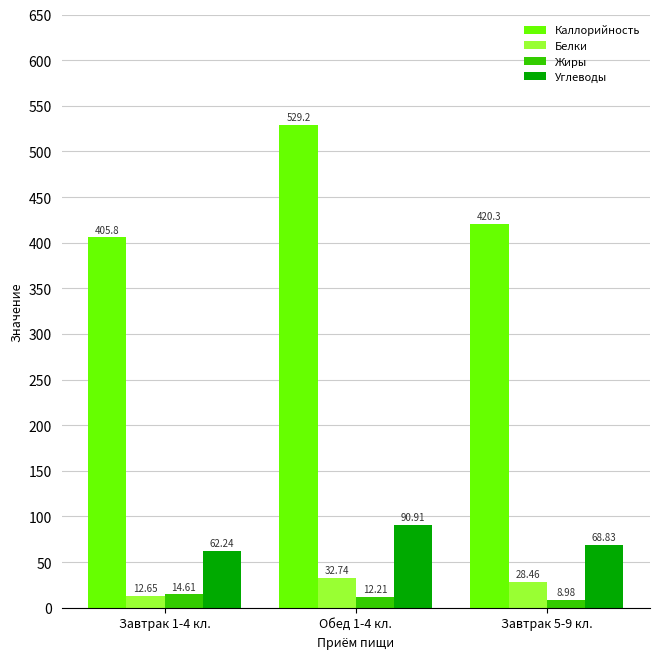

Where does the Жиры series first go above 12?

Завтрак 1-4 кл.